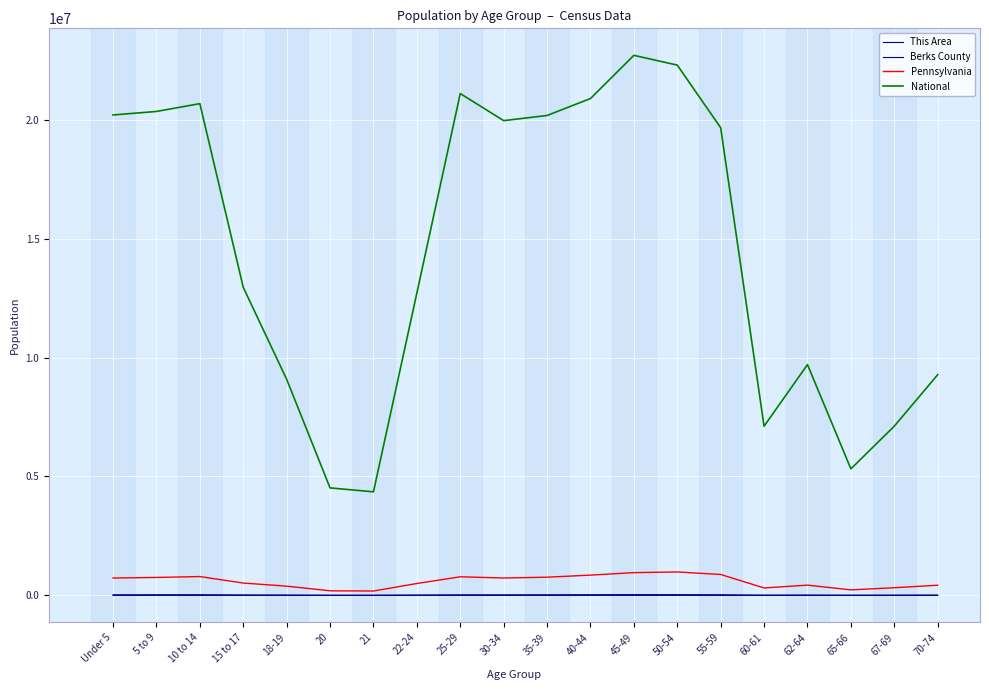

How many lines are shown in the chart?

4